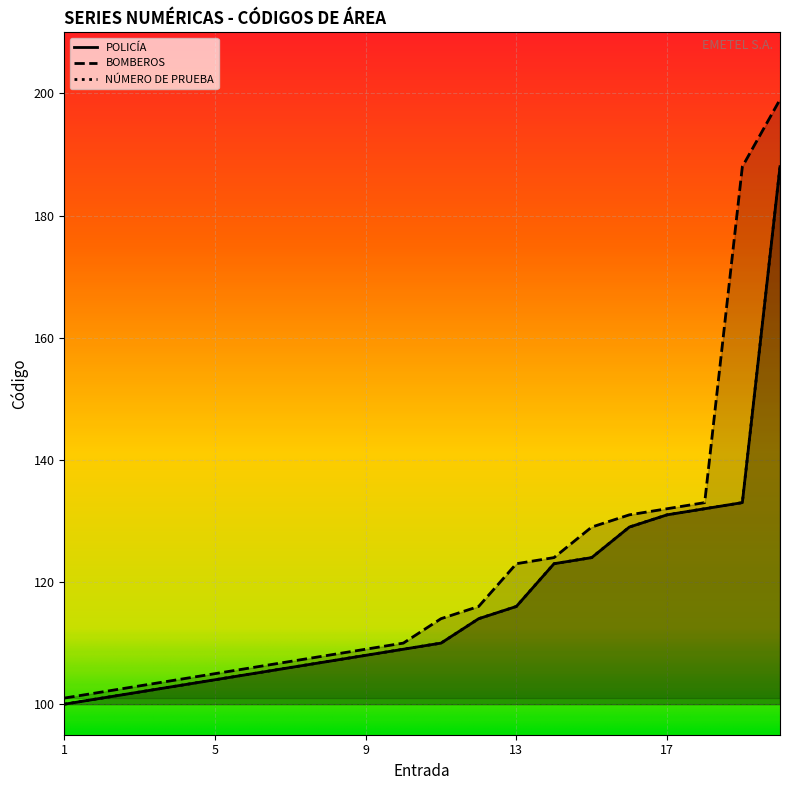

Is the value of POLICÍA at 10 greater than the value of BOMBEROS at 12?

No